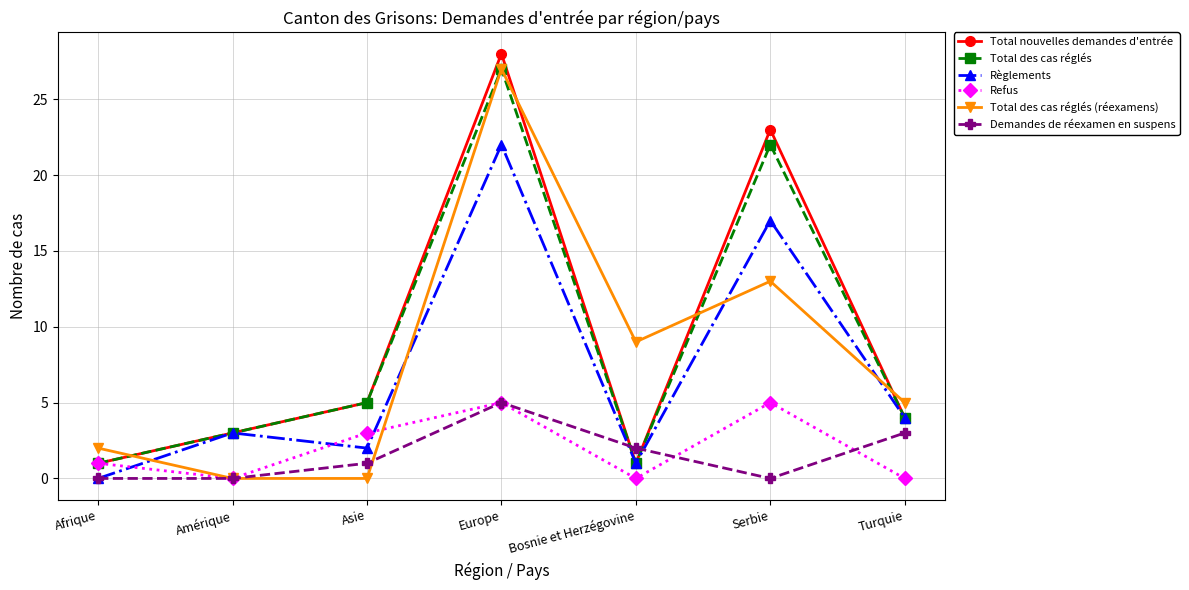

Which series changed the most between Europe and Serbie?

Total des cas réglés (réexamens)